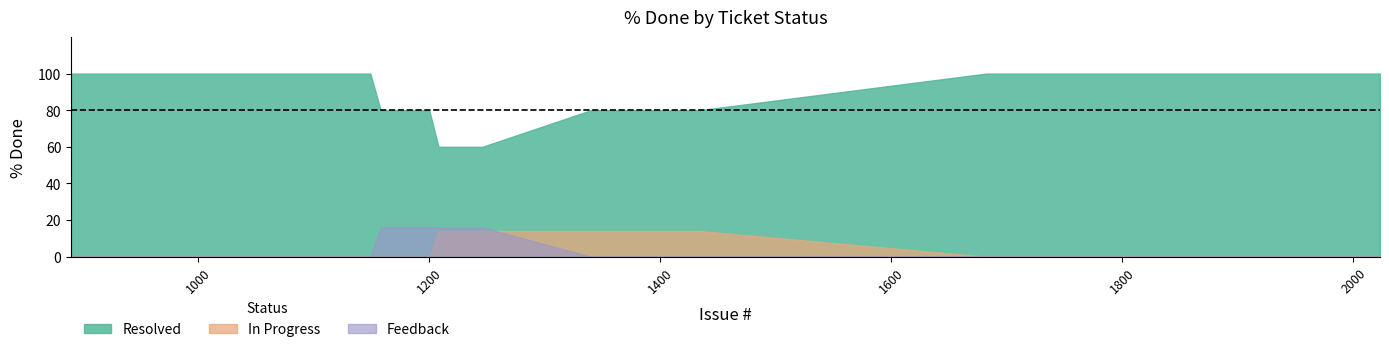

Which has a higher value, 890 or 955?

890